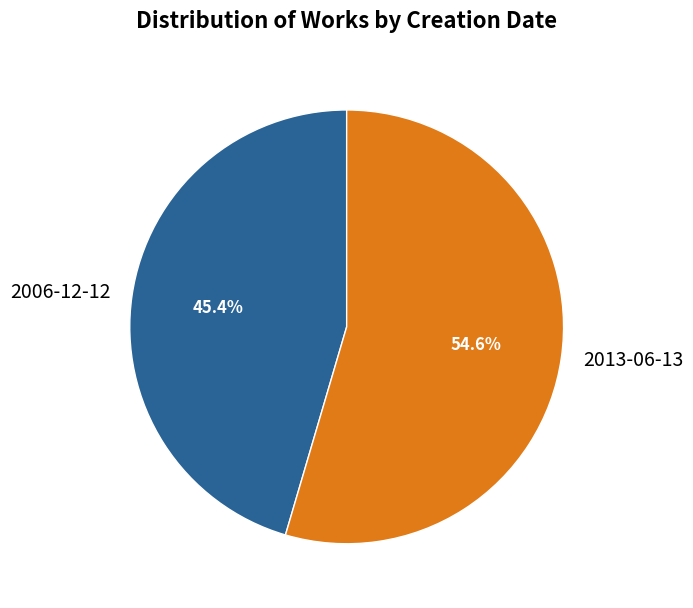

What percentage do 2013-06-13 and 2006-12-12 together represent?

100.0%